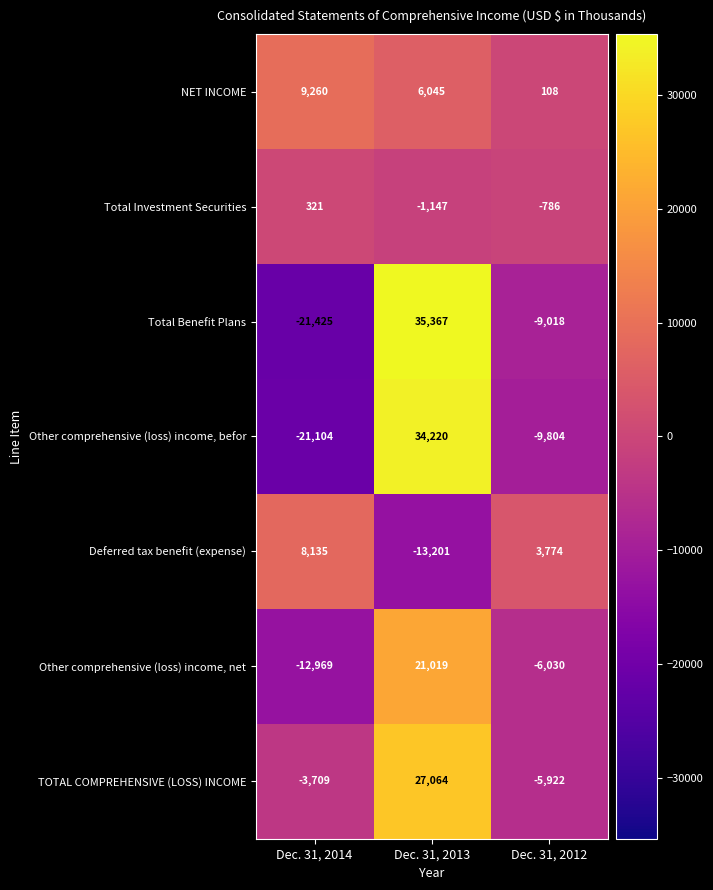

Reading left to right, transcribe all the data shown in this chart.

NET INCOME: Dec. 31, 2014=9260	Dec. 31, 2013=6045	Dec. 31, 2012=108
Total Investment Securities: Dec. 31, 2014=321	Dec. 31, 2013=-1147	Dec. 31, 2012=-786
Total Benefit Plans: Dec. 31, 2014=-21425	Dec. 31, 2013=35367	Dec. 31, 2012=-9018
Other comprehensive (loss) income, befor: Dec. 31, 2014=-21104	Dec. 31, 2013=34220	Dec. 31, 2012=-9804
Deferred tax benefit (expense): Dec. 31, 2014=8135	Dec. 31, 2013=-13201	Dec. 31, 2012=3774
Other comprehensive (loss) income, net: Dec. 31, 2014=-12969	Dec. 31, 2013=21019	Dec. 31, 2012=-6030
TOTAL COMPREHENSIVE (LOSS) INCOME: Dec. 31, 2014=-3709	Dec. 31, 2013=27064	Dec. 31, 2012=-5922